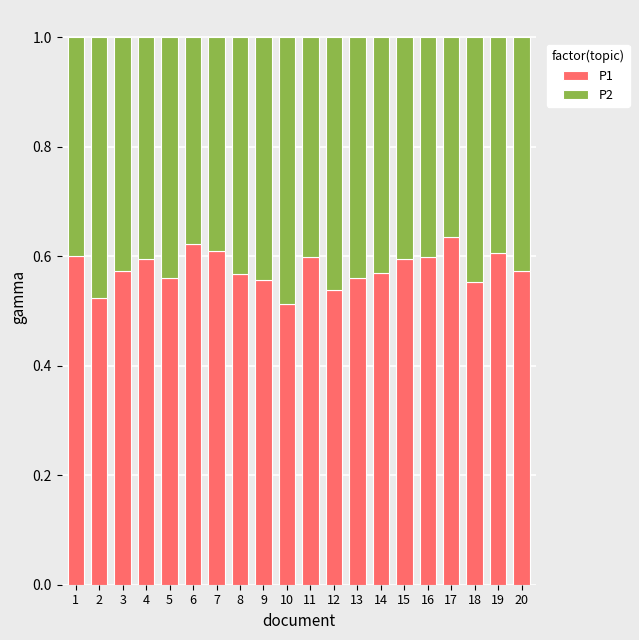

What is the sum of the P1 values at 14 and 8?

1.1